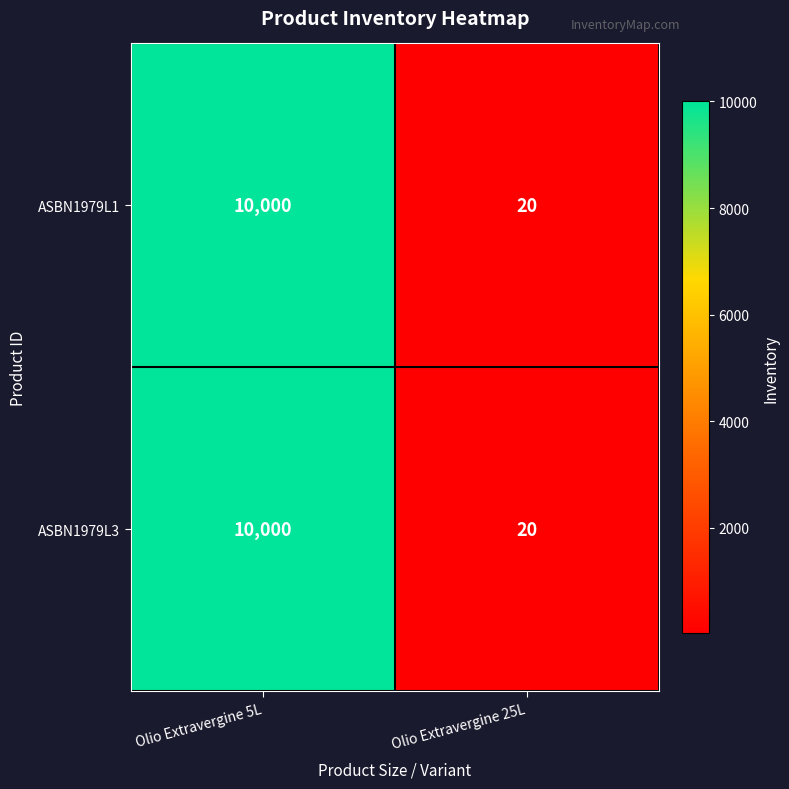

Rank the categories by ASBN1979L1 value from highest to lowest.

Olio Extravergine 5L, Olio Extravergine 25L